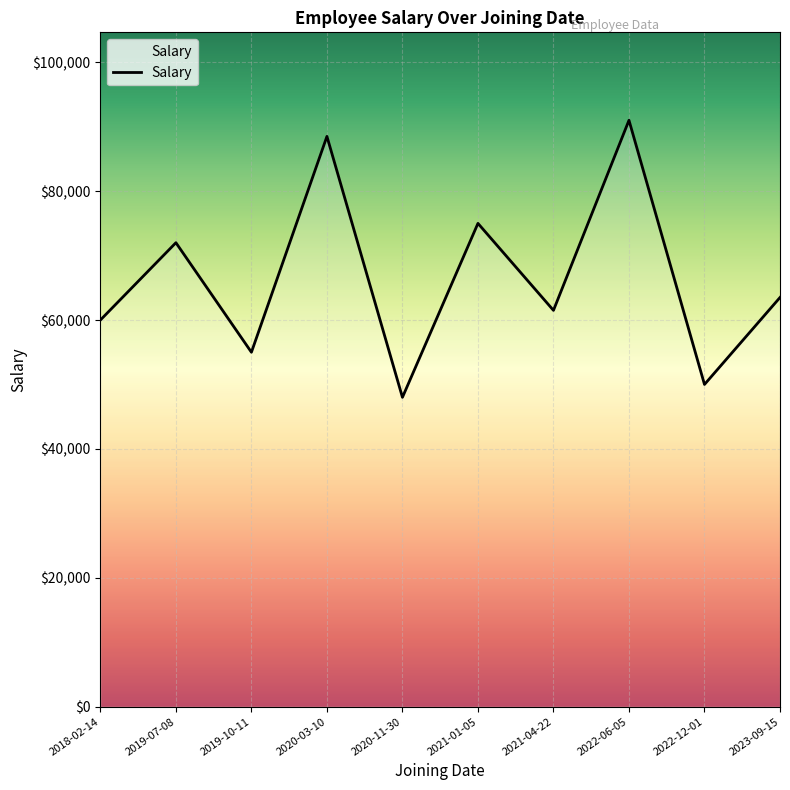

List the labels in order of value, largest first.

2022-06-05, 2020-03-10, 2021-01-05, 2019-07-08, 2023-09-15, 2021-04-22, 2018-02-14, 2019-10-11, 2022-12-01, 2020-11-30